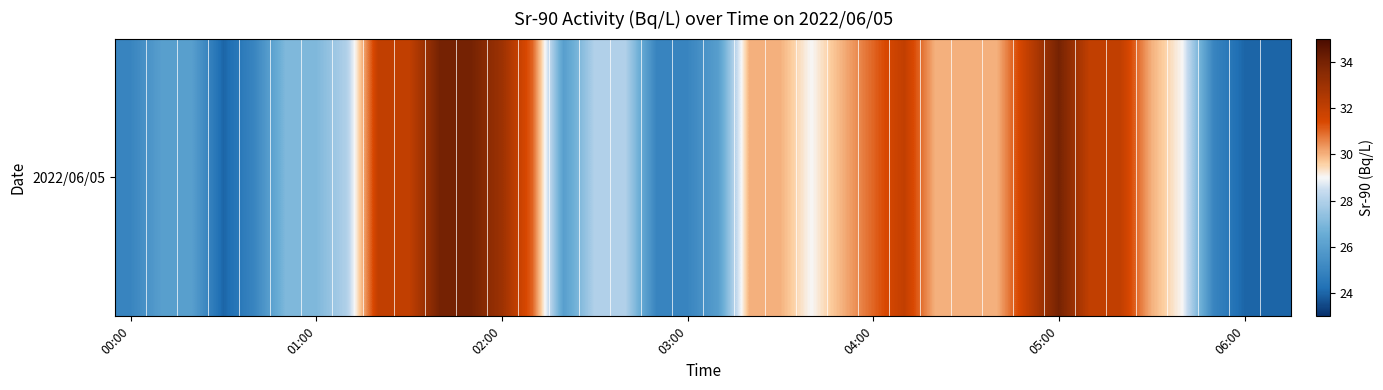

What is the smallest value displayed?

24